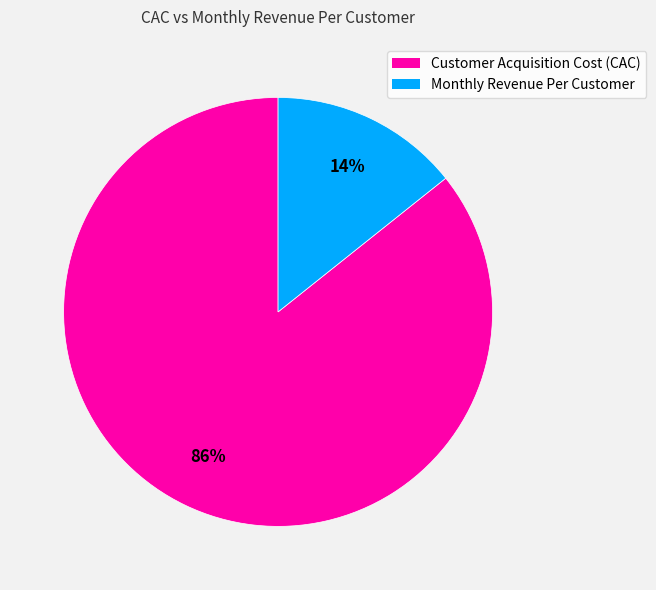

Rank the categories by value from lowest to highest.

Monthly Revenue Per Customer, Customer Acquisition Cost (CAC)